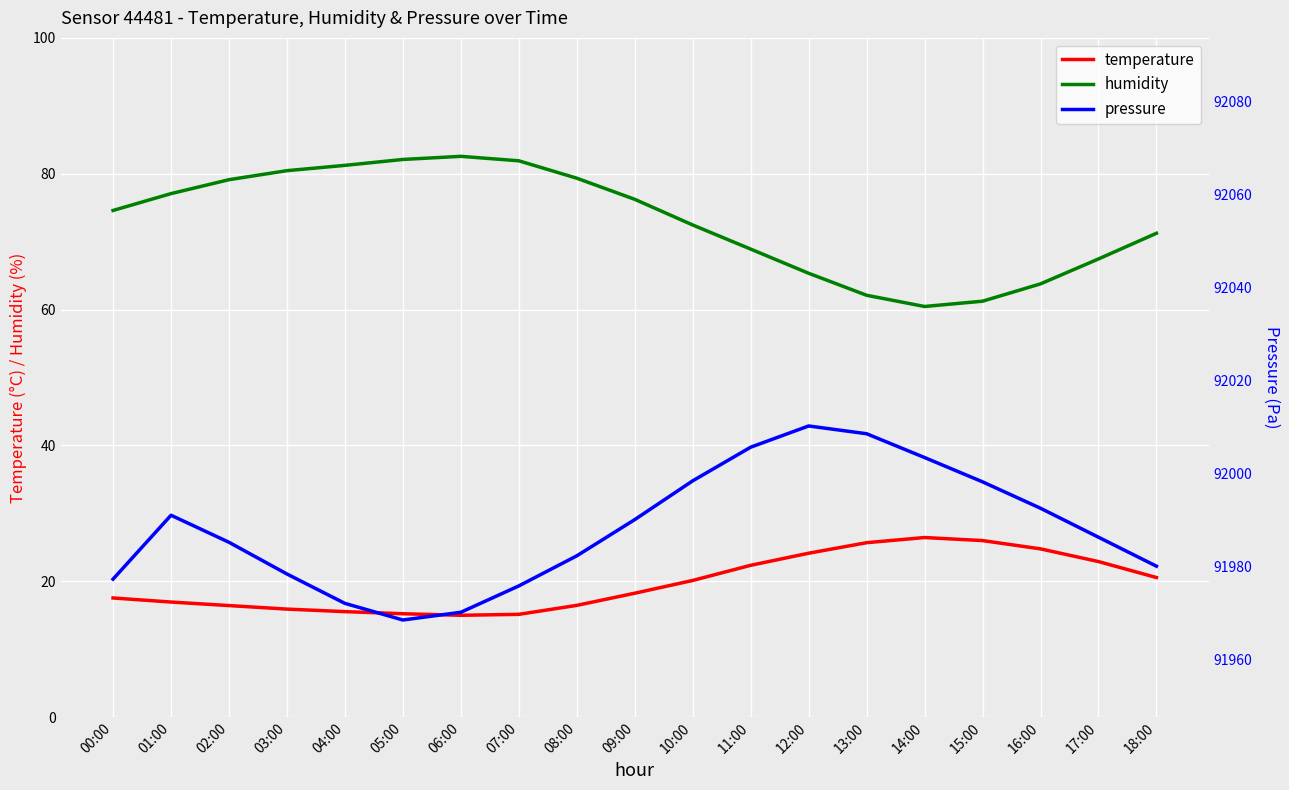

Which has a higher value, 18:00 or 07:00?

18:00